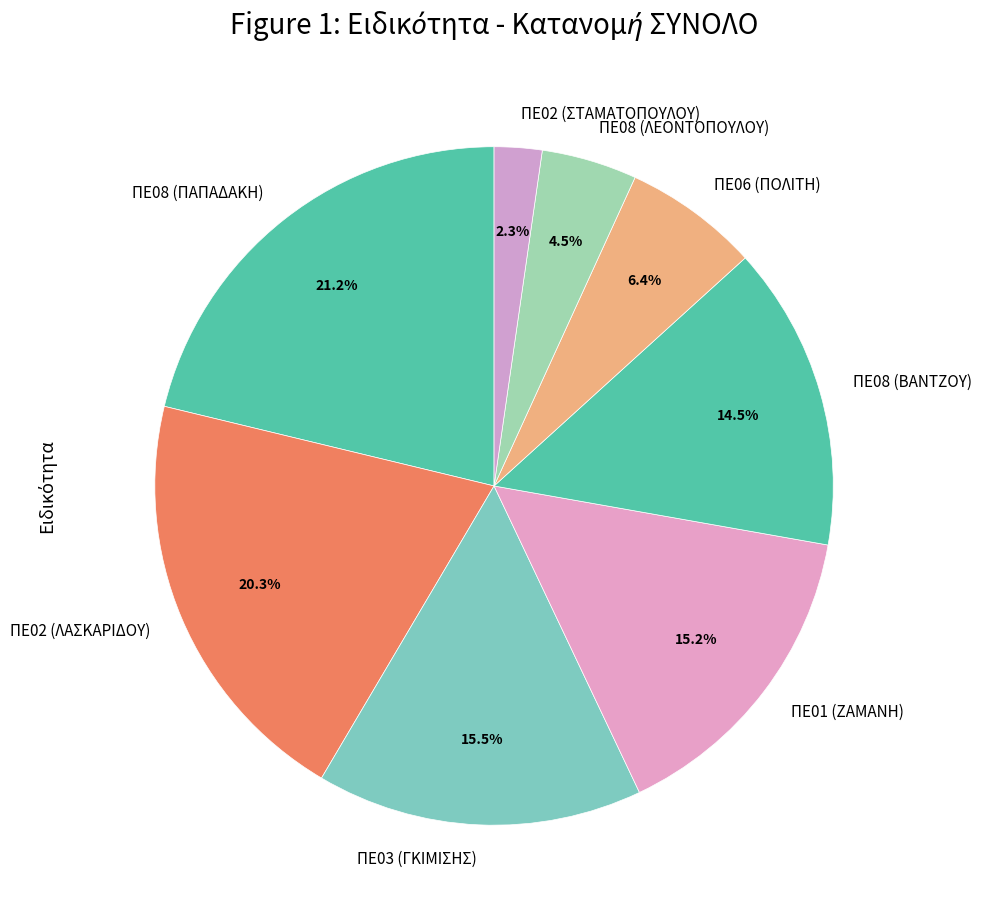

Between ΠΕ06 (ΠΟΛΙΤΗ) and ΠΕ01 (ΖΑΜΑΝΗ), which is larger?

ΠΕ01 (ΖΑΜΑΝΗ)